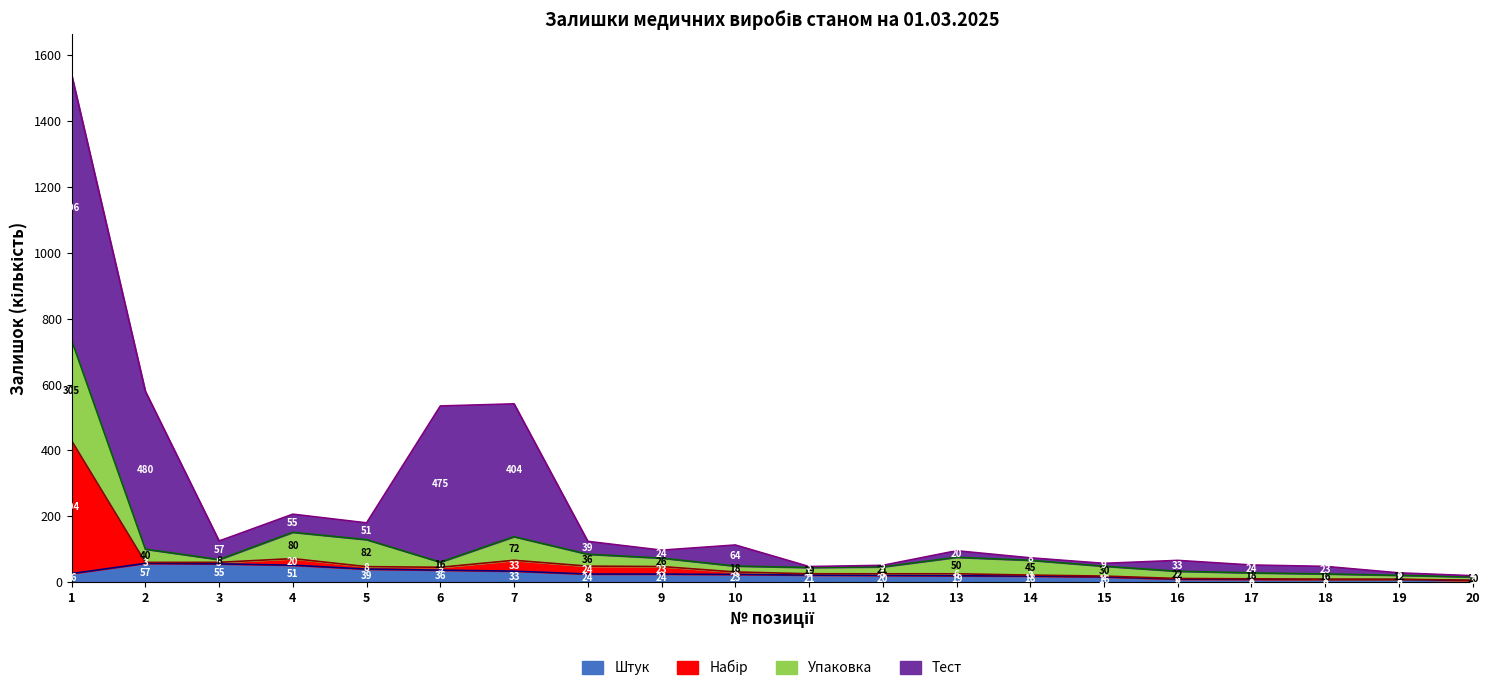

True or false: pack has a value of 5.8 at 8.

False